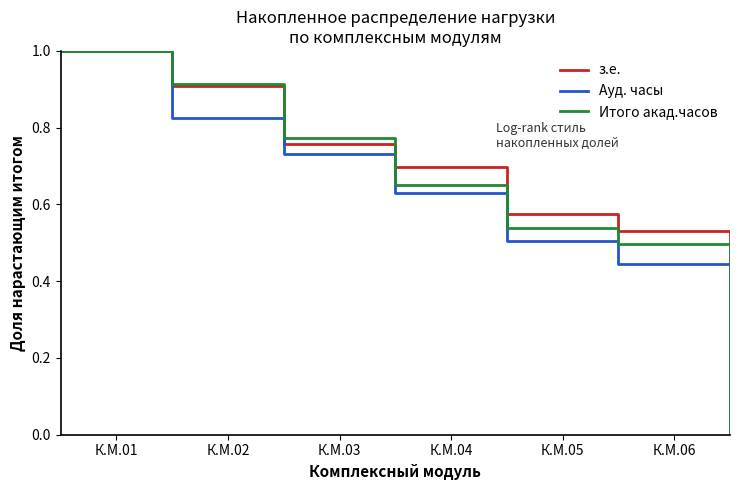

Rank the series by their maximum value, from lowest to highest.

з.е., Ауд. часы, Итого акад.часов